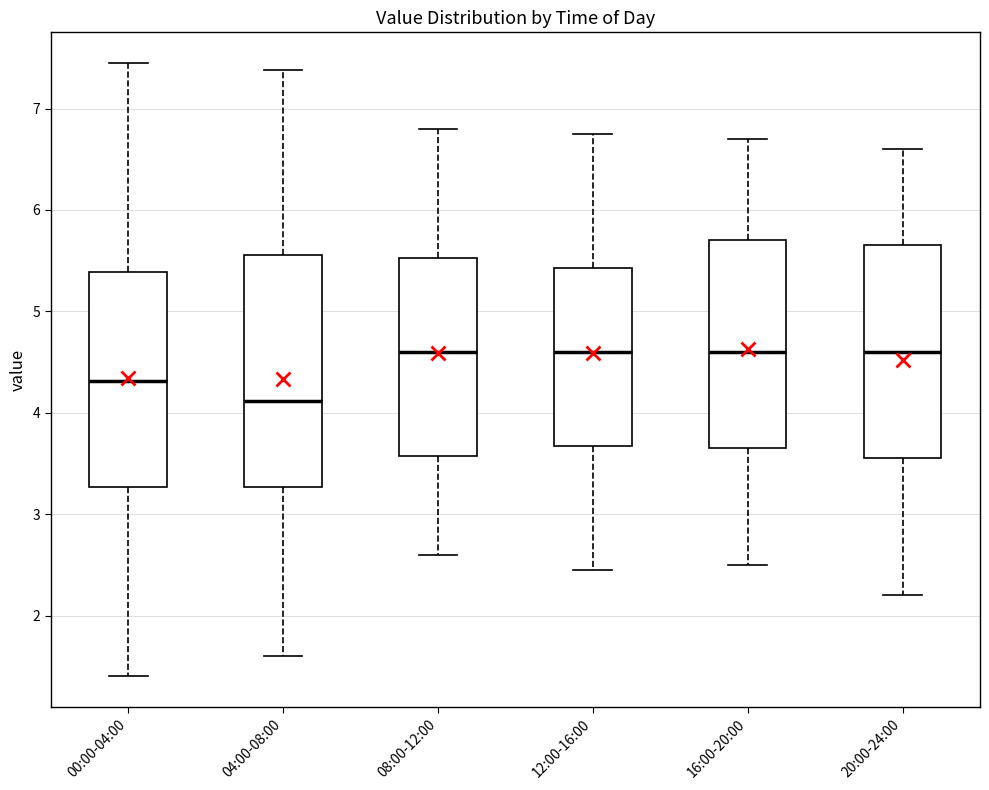

Reading left to right, transcribe this box plot: for each box, give where its median line is, the range the box spans, and where its two whiskers end, as read against the y-axis. The values are not printed on the chart, so give them approximately, as read against the axis.

00:00-04:00: median 4.3, box 3.3 to 5.4, whiskers 1.4 to 7.5
04:00-08:00: median 4.1, box 3.3 to 5.6, whiskers 1.6 to 7.4
08:00-12:00: median 4.6, box 3.6 to 5.5, whiskers 2.6 to 6.8
12:00-16:00: median 4.6, box 3.7 to 5.4, whiskers 2.5 to 6.8
16:00-20:00: median 4.6, box 3.7 to 5.7, whiskers 2.5 to 6.7
20:00-24:00: median 4.6, box 3.6 to 5.7, whiskers 2.2 to 6.6